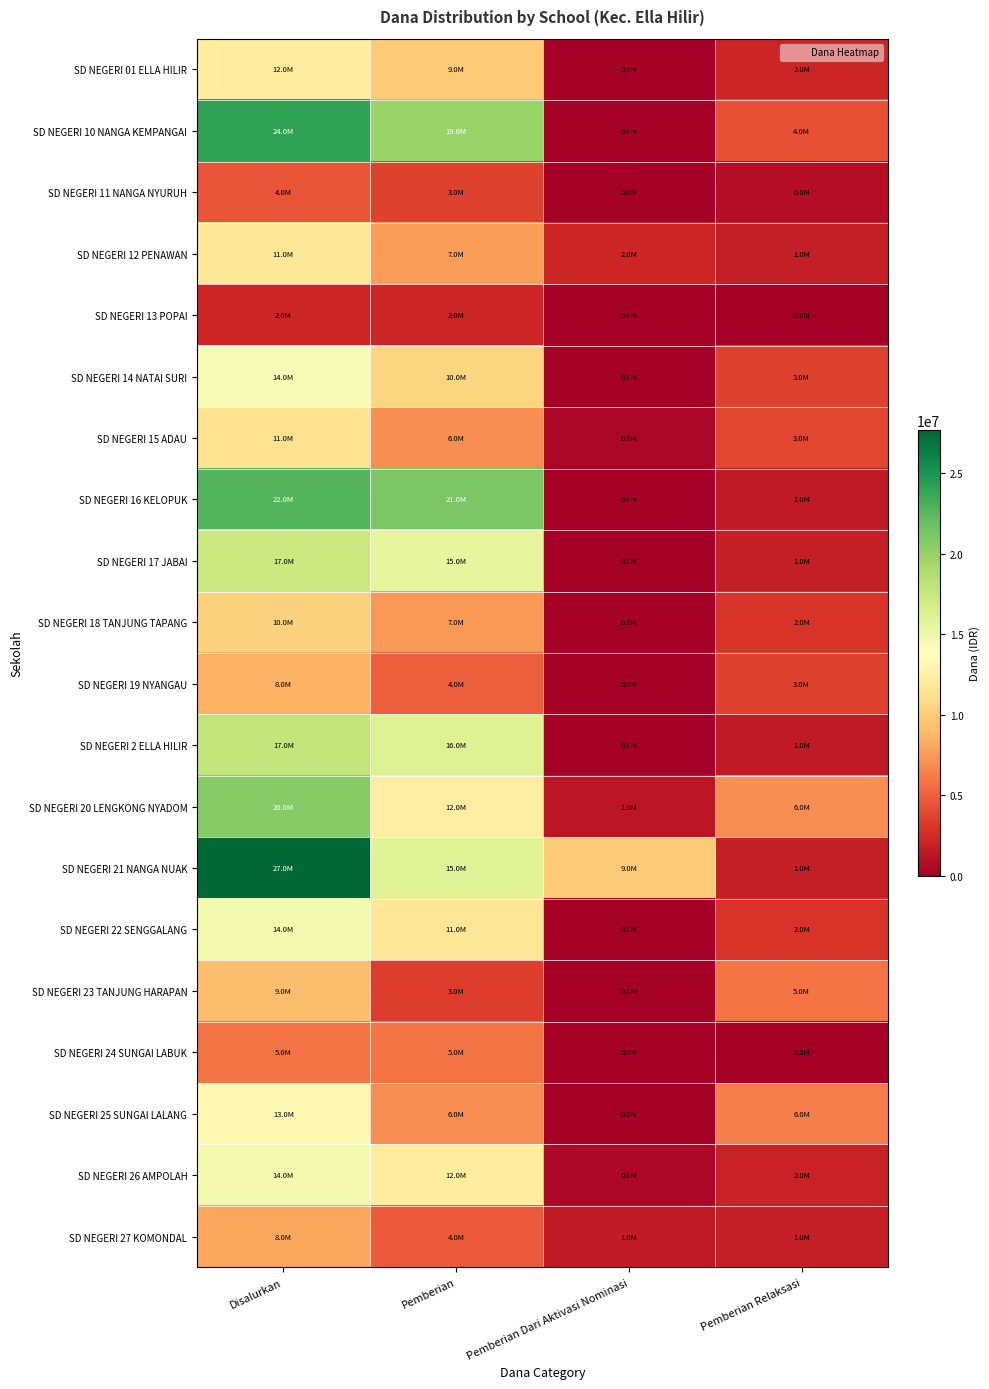

Reading left to right, extract all data points from this chart.

SD NEGERI 01 ELLA HILIR: Disalurkan=12150000	Pemberian=9900000	Pemberian Dari Aktivasi Nominasi=0	Pemberian Relaksasi=2250000
SD NEGERI 10 NANGA KEMPANGAI: Disalurkan=24075000	Pemberian=19800000	Pemberian Dari Aktivasi Nominasi=0	Pemberian Relaksasi=4275000
SD NEGERI 11 NANGA NYURUH: Disalurkan=4500000	Pemberian=3600000	Pemberian Dari Aktivasi Nominasi=0	Pemberian Relaksasi=900000
SD NEGERI 12 PENAWAN: Disalurkan=11700000	Pemberian=7650000	Pemberian Dari Aktivasi Nominasi=2250000	Pemberian Relaksasi=1800000
SD NEGERI 13 POPAI: Disalurkan=2250000	Pemberian=2250000	Pemberian Dari Aktivasi Nominasi=0	Pemberian Relaksasi=0
SD NEGERI 14 NATAI SURI: Disalurkan=14175000	Pemberian=10575000	Pemberian Dari Aktivasi Nominasi=0	Pemberian Relaksasi=3600000
SD NEGERI 15 ADAU: Disalurkan=11250000	Pemberian=6975000	Pemberian Dari Aktivasi Nominasi=450000	Pemberian Relaksasi=3825000
SD NEGERI 16 KELOPUK: Disalurkan=22725000	Pemberian=21150000	Pemberian Dari Aktivasi Nominasi=0	Pemberian Relaksasi=1575000
SD NEGERI 17 JABAI: Disalurkan=17325000	Pemberian=15525000	Pemberian Dari Aktivasi Nominasi=0	Pemberian Relaksasi=1800000
SD NEGERI 18 TANJUNG TAPANG: Disalurkan=10350000	Pemberian=7425000	Pemberian Dari Aktivasi Nominasi=0	Pemberian Relaksasi=2925000
SD NEGERI 19 NYANGAU: Disalurkan=8550000	Pemberian=4950000	Pemberian Dari Aktivasi Nominasi=0	Pemberian Relaksasi=3600000
SD NEGERI 2 ELLA HILIR: Disalurkan=17775000	Pemberian=16200000	Pemberian Dari Aktivasi Nominasi=0	Pemberian Relaksasi=1575000
SD NEGERI 20 LENGKONG NYADOM: Disalurkan=20700000	Pemberian=12375000	Pemberian Dari Aktivasi Nominasi=1350000	Pemberian Relaksasi=6975000
SD NEGERI 21 NANGA NUAK: Disalurkan=27675000	Pemberian=15975000	Pemberian Dari Aktivasi Nominasi=9900000	Pemberian Relaksasi=1800000
SD NEGERI 22 SENGGALANG: Disalurkan=14625000	Pemberian=11700000	Pemberian Dari Aktivasi Nominasi=0	Pemberian Relaksasi=2925000
SD NEGERI 23 TANJUNG HARAPAN: Disalurkan=9225000	Pemberian=3375000	Pemberian Dari Aktivasi Nominasi=0	Pemberian Relaksasi=5850000
SD NEGERI 24 SUNGAI LABUK: Disalurkan=5850000	Pemberian=5850000	Pemberian Dari Aktivasi Nominasi=0	Pemberian Relaksasi=0
SD NEGERI 25 SUNGAI LALANG: Disalurkan=13275000	Pemberian=6975000	Pemberian Dari Aktivasi Nominasi=0	Pemberian Relaksasi=6300000
SD NEGERI 26 AMPOLAH: Disalurkan=14625000	Pemberian=12150000	Pemberian Dari Aktivasi Nominasi=450000	Pemberian Relaksasi=2025000
SD NEGERI 27 KOMONDAL: Disalurkan=8100000	Pemberian=4725000	Pemberian Dari Aktivasi Nominasi=1575000	Pemberian Relaksasi=1800000